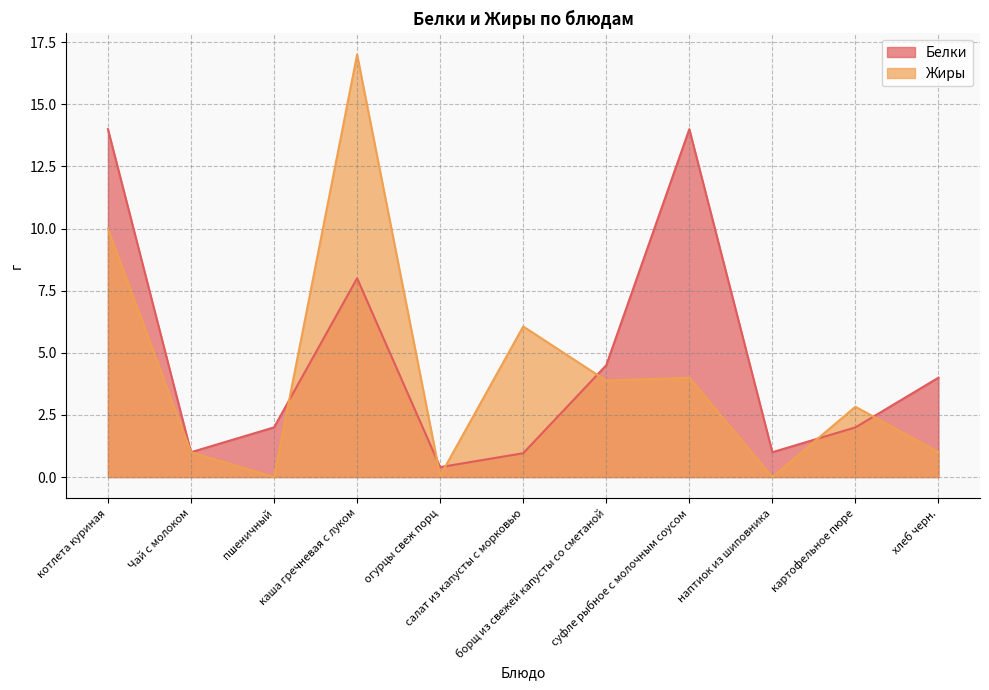

In Белки, how many points are higher than both neighbors (excluding endpoints)?

2